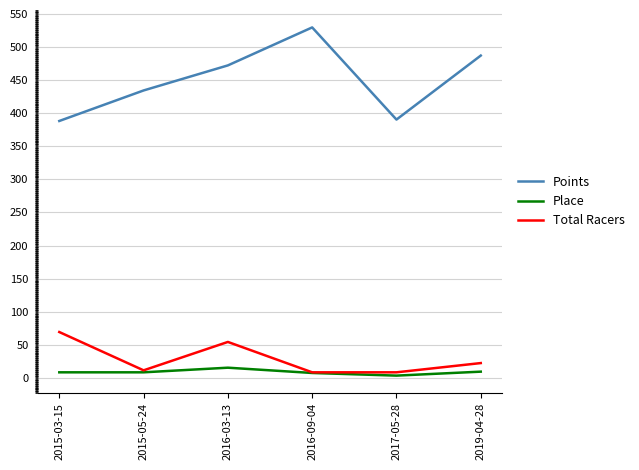

How many interior local valleys does the Points series have?

1